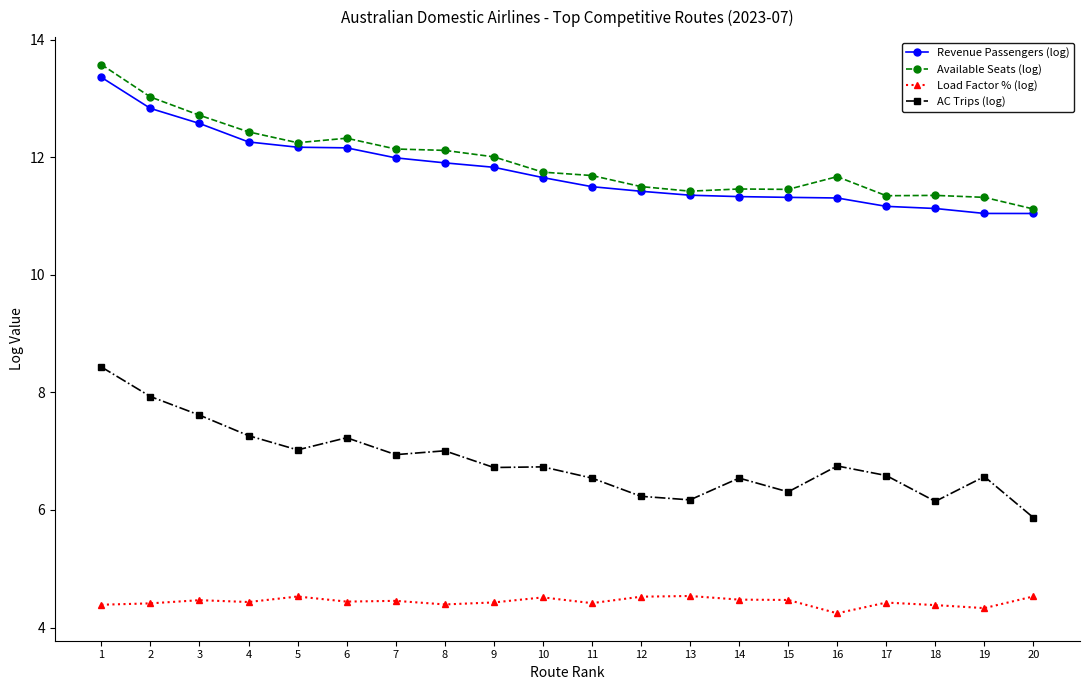

The Revenue Passengers (log) series shows 11.3 at 14. True or false?

True